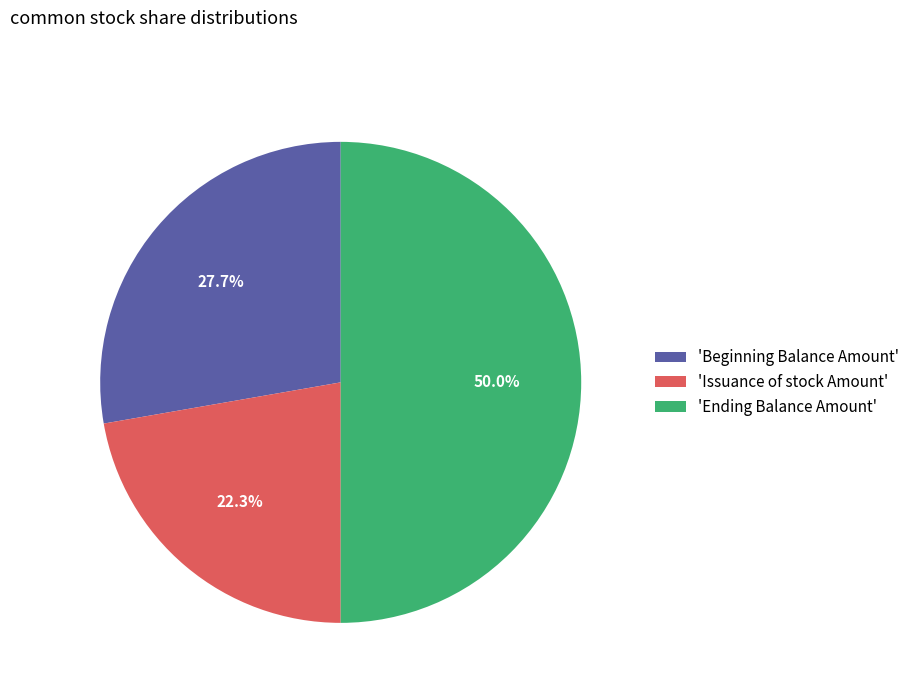

Does 'Beginning Balance Amount' account for over 50% of the chart?

No